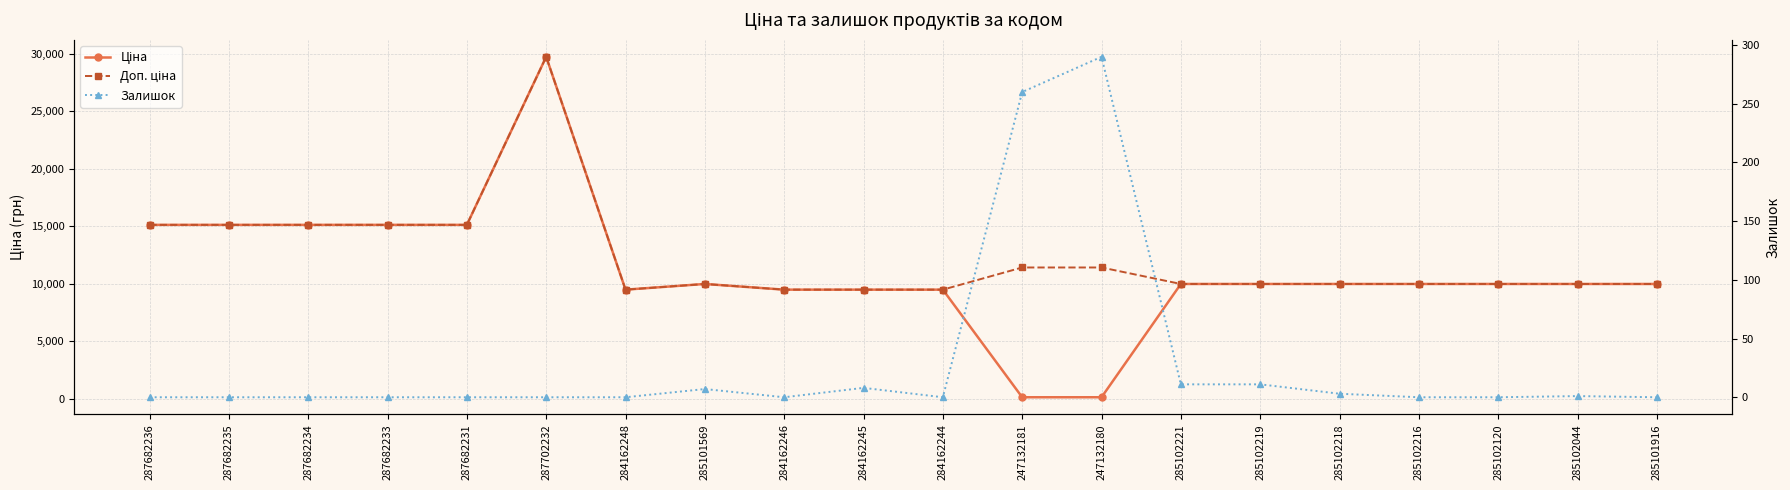

Reading left to right, transcribe all the data shown in this chart.

Ціна: 15120.0	15120.0	15120.0	15120.0	15120.0	29747.2	9480.1	9975.0	9480.1	9480.1	9480.1	114.1	114.1	9975.0	9975.0	9975.0	9975.0	9975.0	9975.0	9975.0
Доп. ціна: 15120.0	15120.0	15120.0	15120.0	15120.0	29747.2	9480.1	9975.0	9480.1	9480.1	9480.1	11410.0	11410.0	9975.0	9975.0	9975.0	9975.0	9975.0	9975.0	9975.0
Залишок: 0.0	0.0	0.0	0.0	0.0	0.0	0.0	7.0	0.0	8.0	0.0	260.0	290.0	11.0	11.0	3.0	0.0	0.0	1.0	0.0